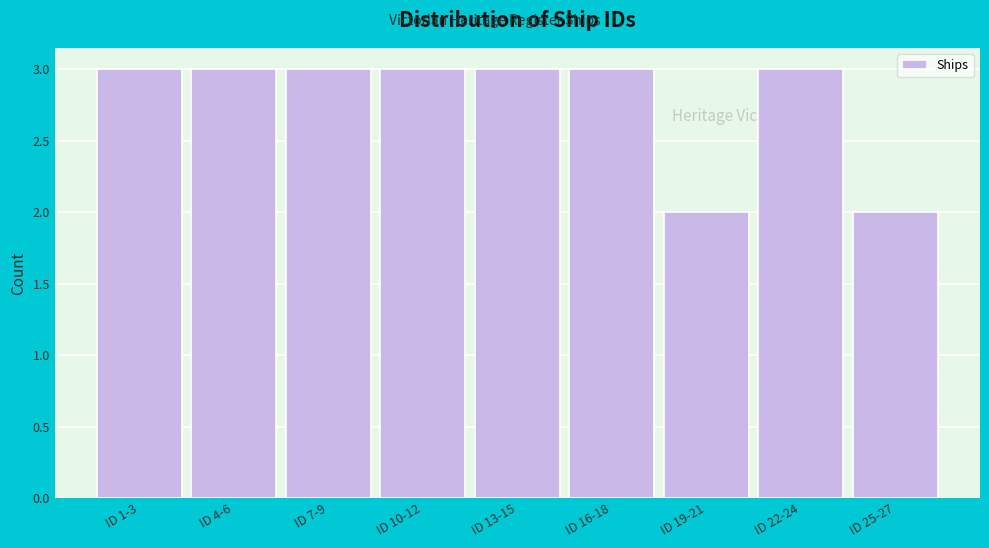

Reading left to right, list all the values displayed in this chart.

ID 1-3=3	ID 4-6=3	ID 7-9=3	ID 10-12=3	ID 13-15=3	ID 16-18=3	ID 19-21=2	ID 22-24=3	ID 25-27=2